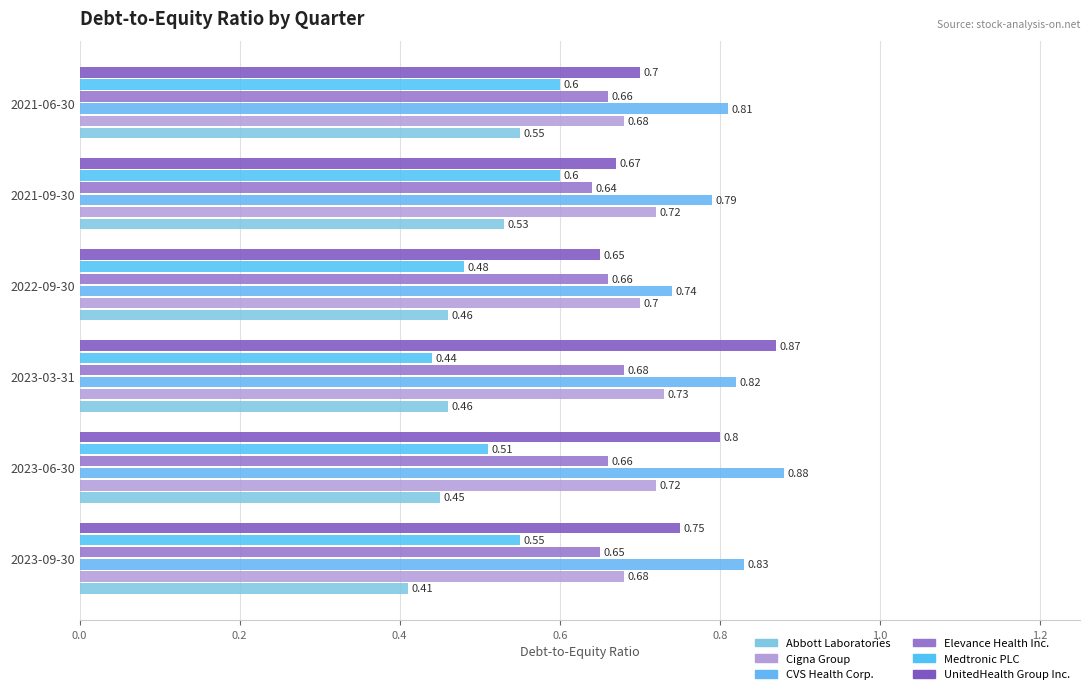

What is the maximum value shown in the chart?

0.9